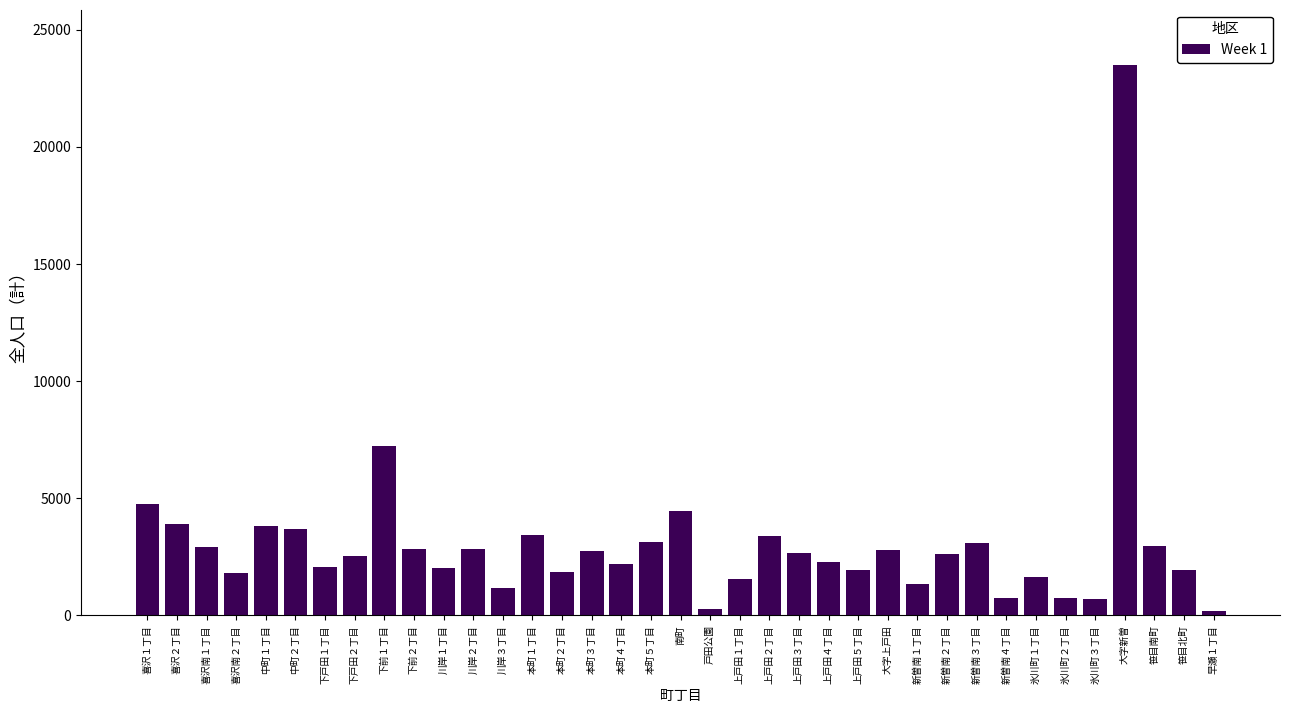

What is the maximum value shown in the chart?

23497